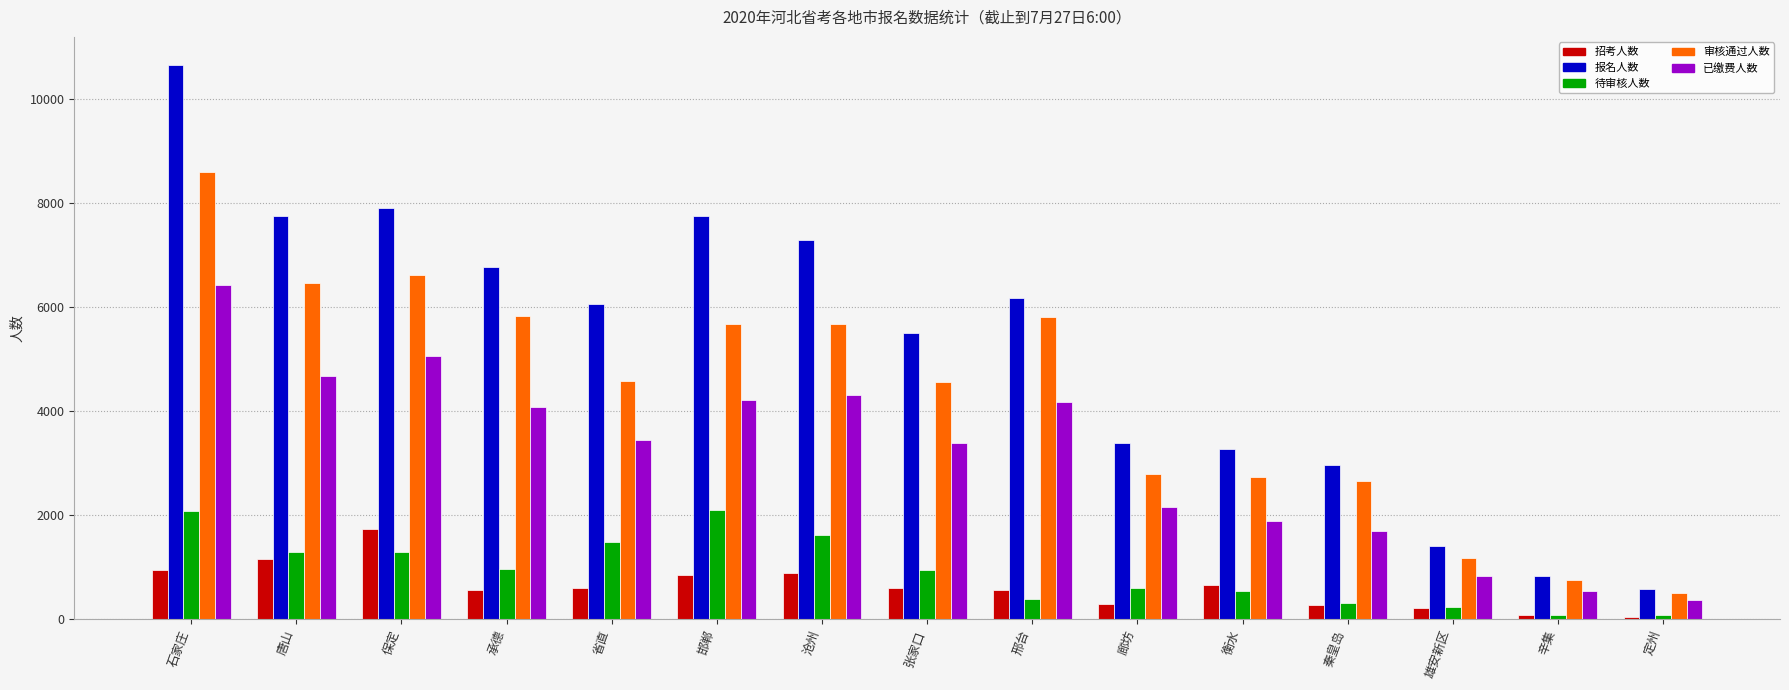

What is the spread (max minus min) of values at 衡水?

2721